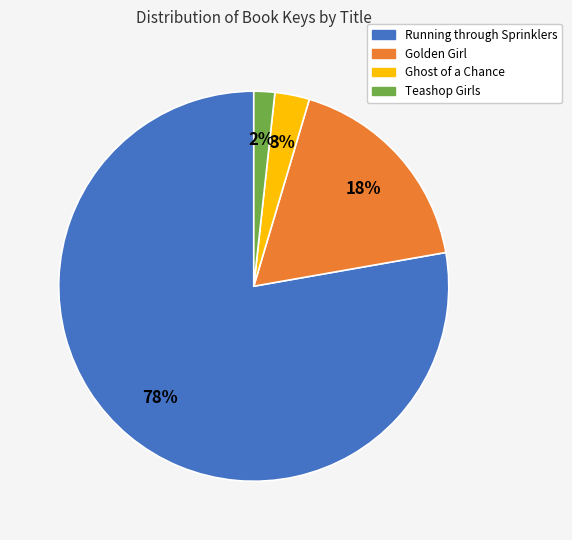

True or false: Golden Girl accounts for 10% of the total.

False